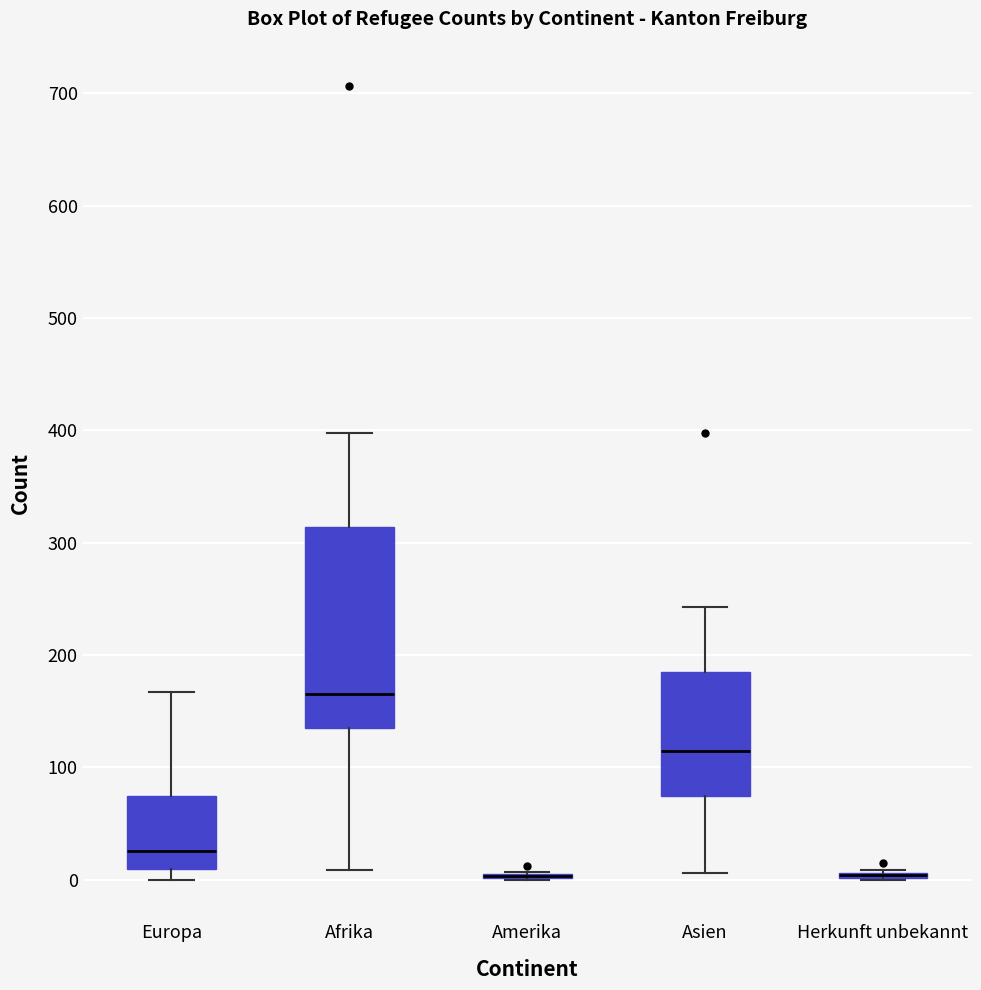

Where does the upper whisker of the box for Asien end on the y-axis? The values are not printed on the chart, so give them approximately, as read against the axis.

240